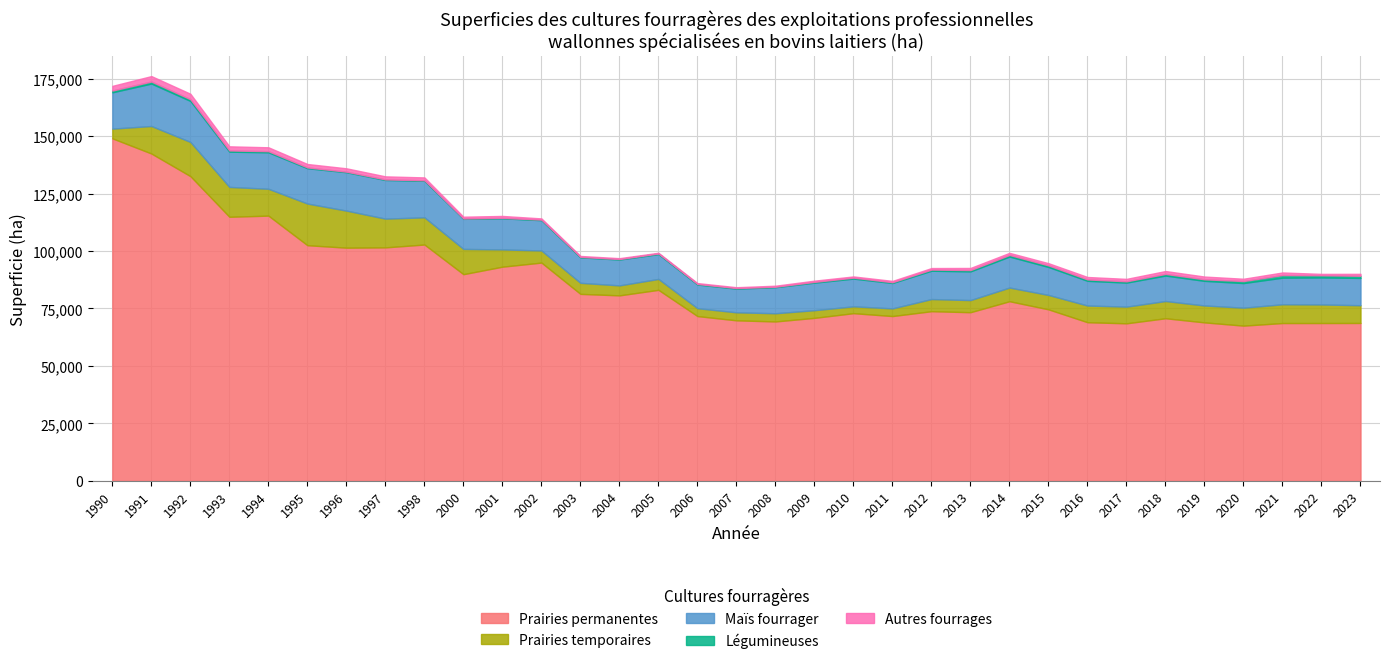

At which label does Prairies temporaires first exceed 7259?

1991